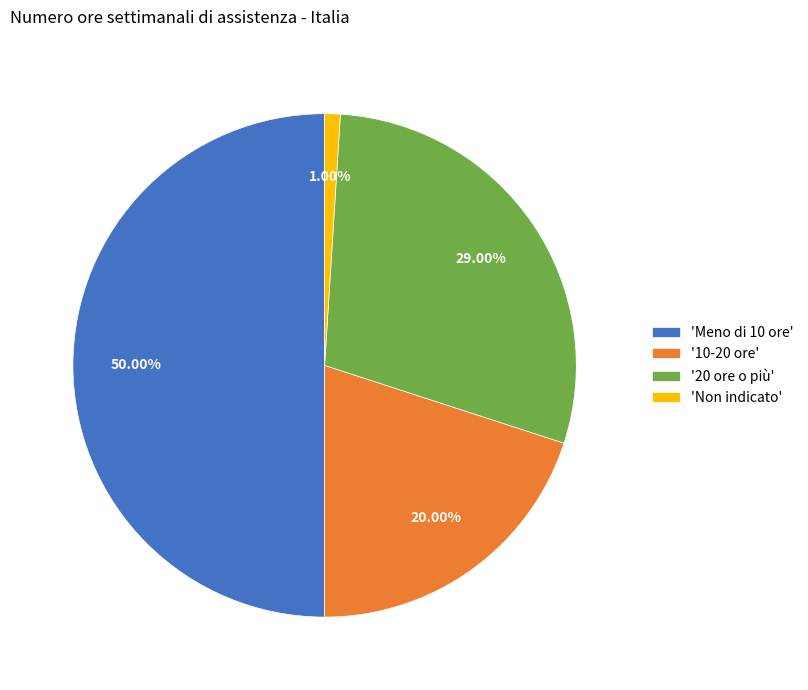

Is '10-20 ore' the majority of the pie?

No